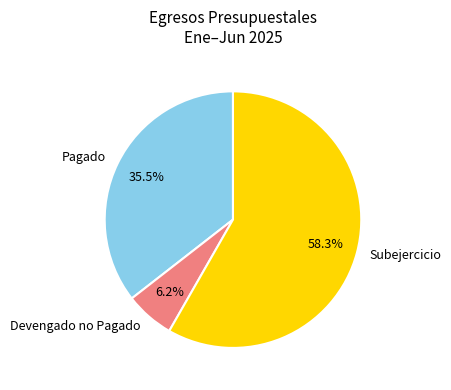

Rank the categories by value from lowest to highest.

Devengado no Pagado, Pagado, Subejercicio